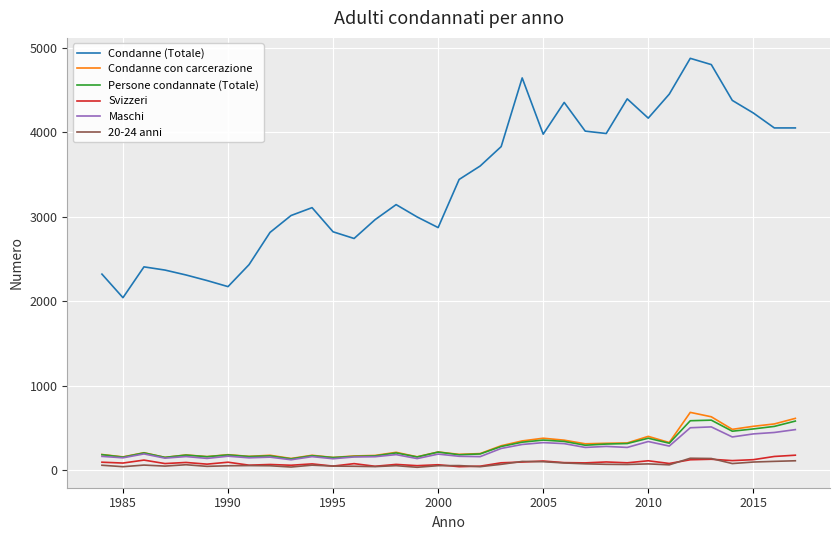

Count the number of categories in the chart.

34